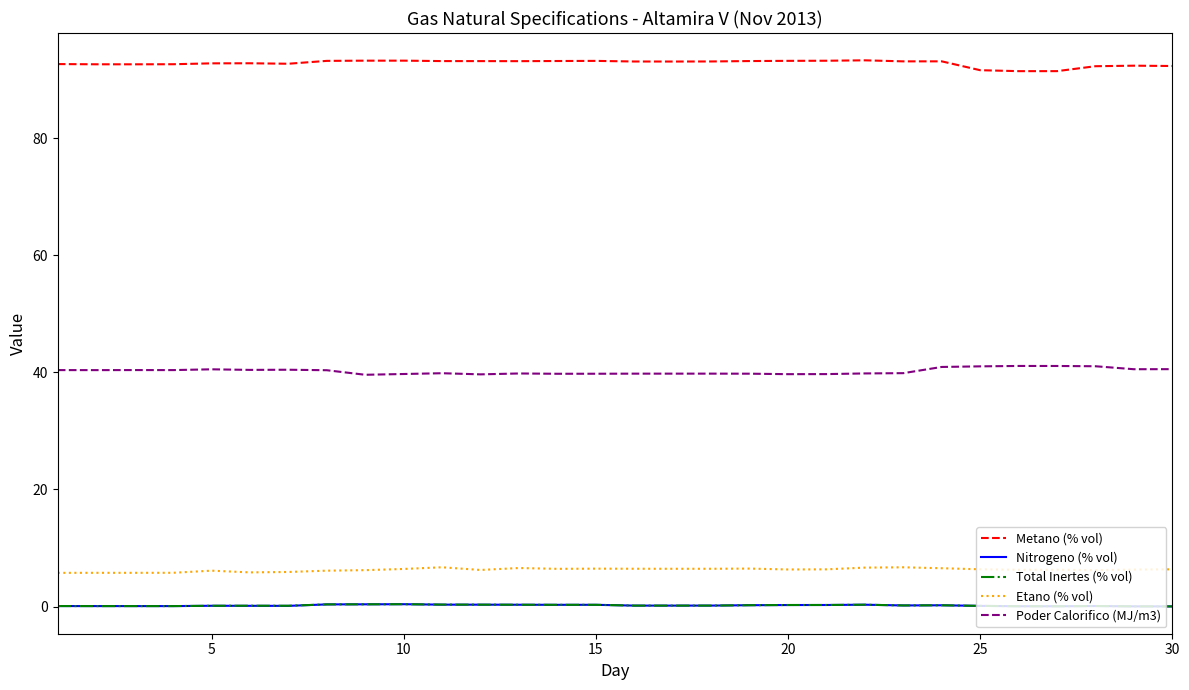

Which series has the largest total across all categories?

Metano (% vol)